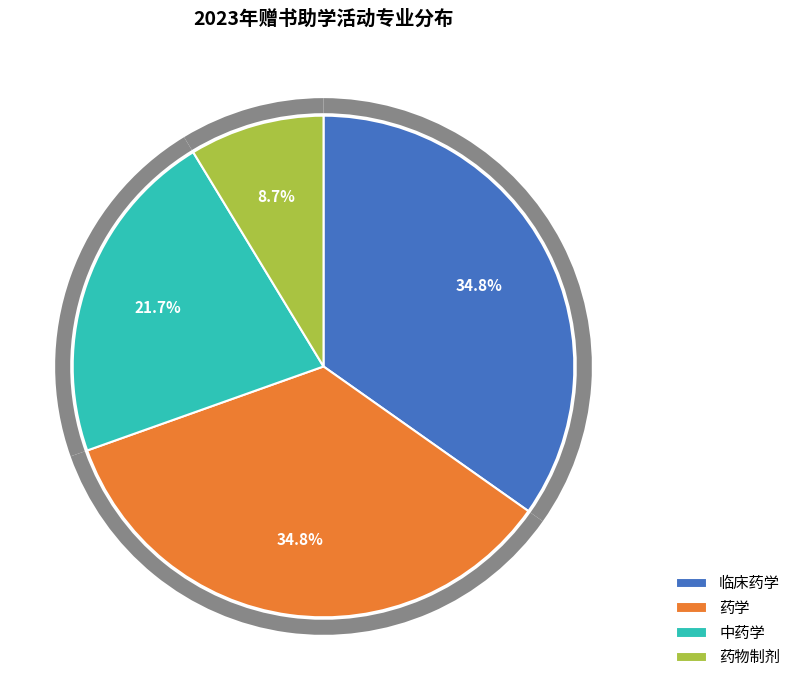

What is the ratio of the value at 中药学 to the value at 临床药学?

0.6